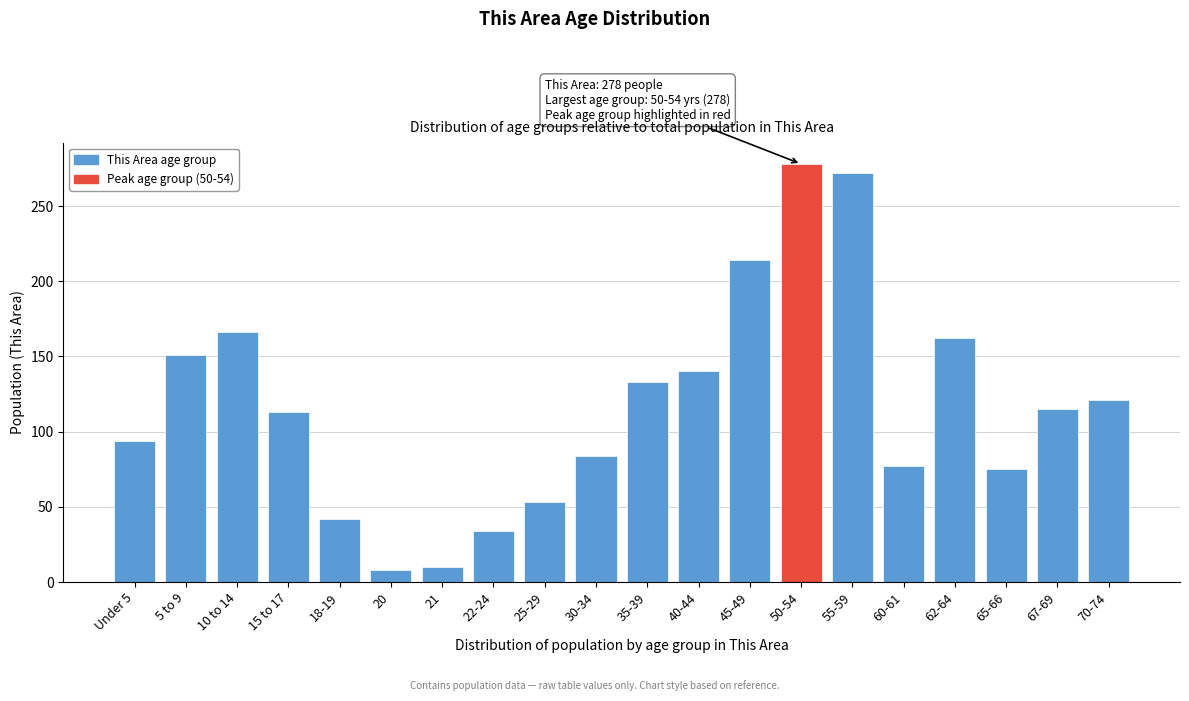

Reading left to right, transcribe all the data shown in this chart.

Under 5=94	5 to 9=151	10 to 14=166	15 to 17=113	18-19=42	20=8	21=10	22-24=34	25-29=53	30-34=84	35-39=133	40-44=140	45-49=214	50-54=278	55-59=272	60-61=77	62-64=162	65-66=75	67-69=115	70-74=121